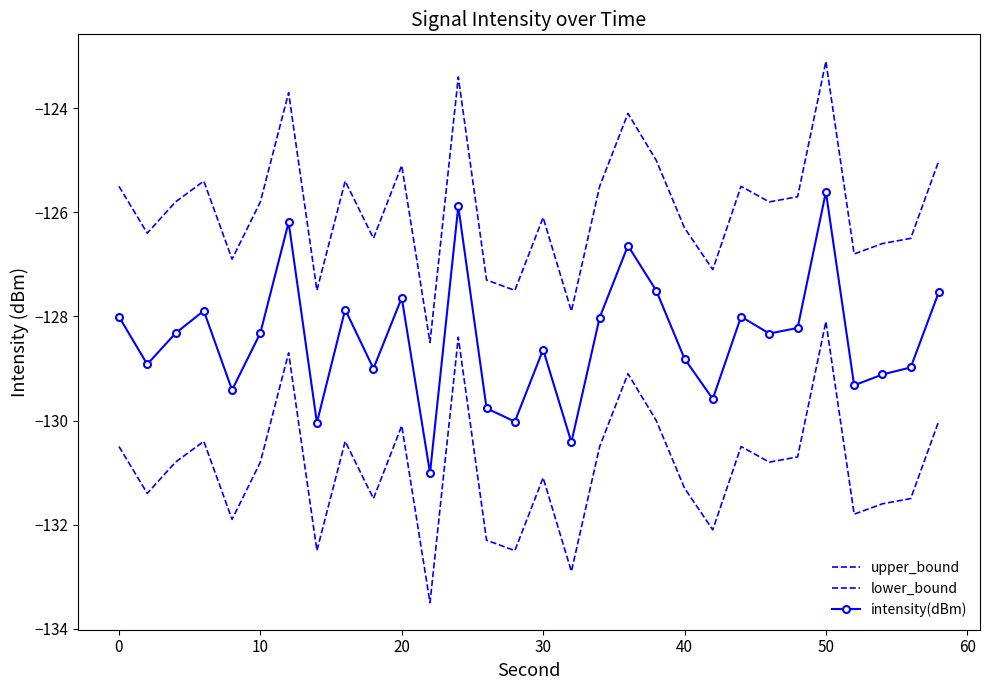

How many interior local valleys does the lower_bound series have?

10